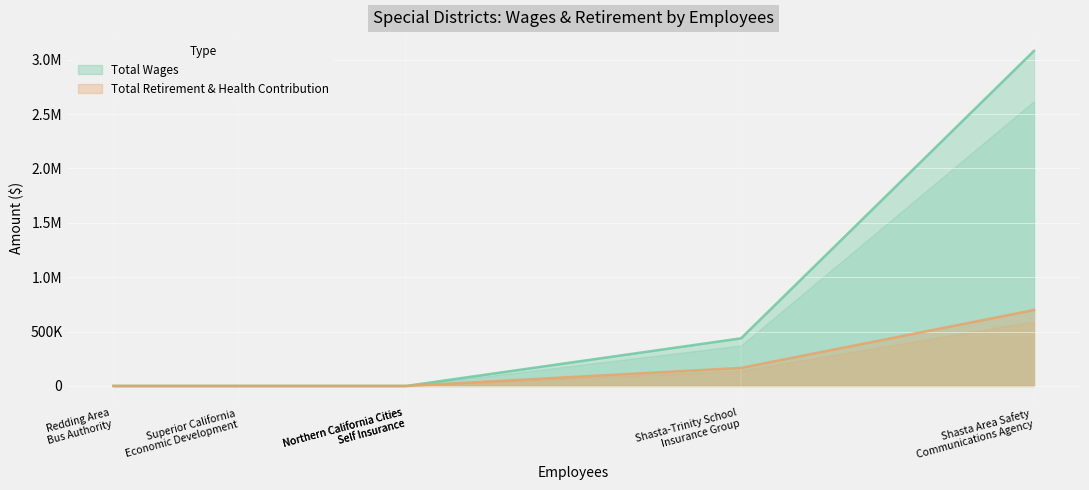

At which label does Total Wages reach its peak?

Shasta Area Safety
Communications Agency